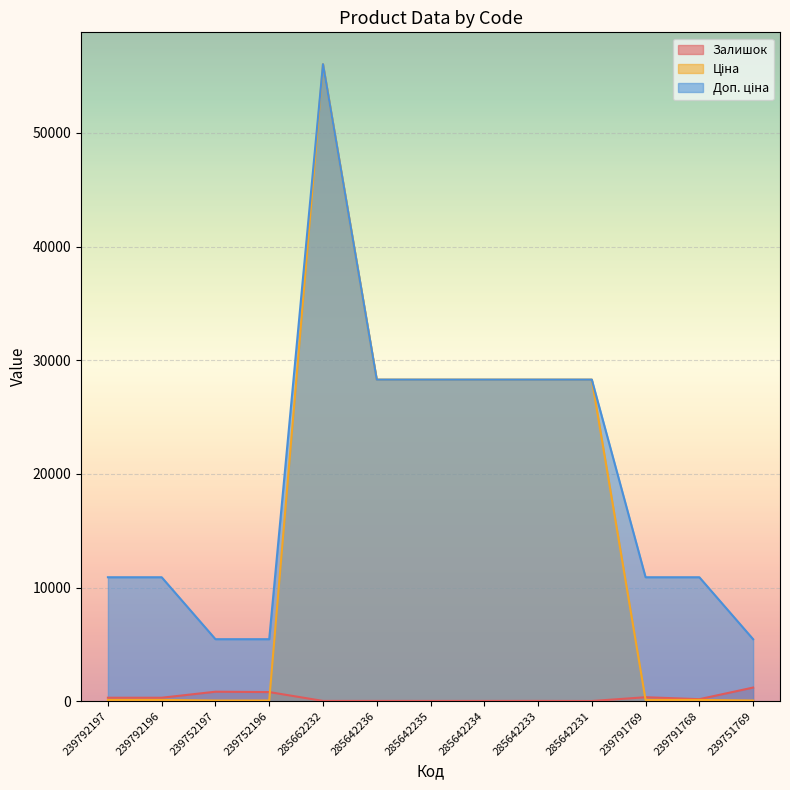

Rank the series at 285662232 from highest to lowest value.

Ціна, Доп. ціна, Залишок